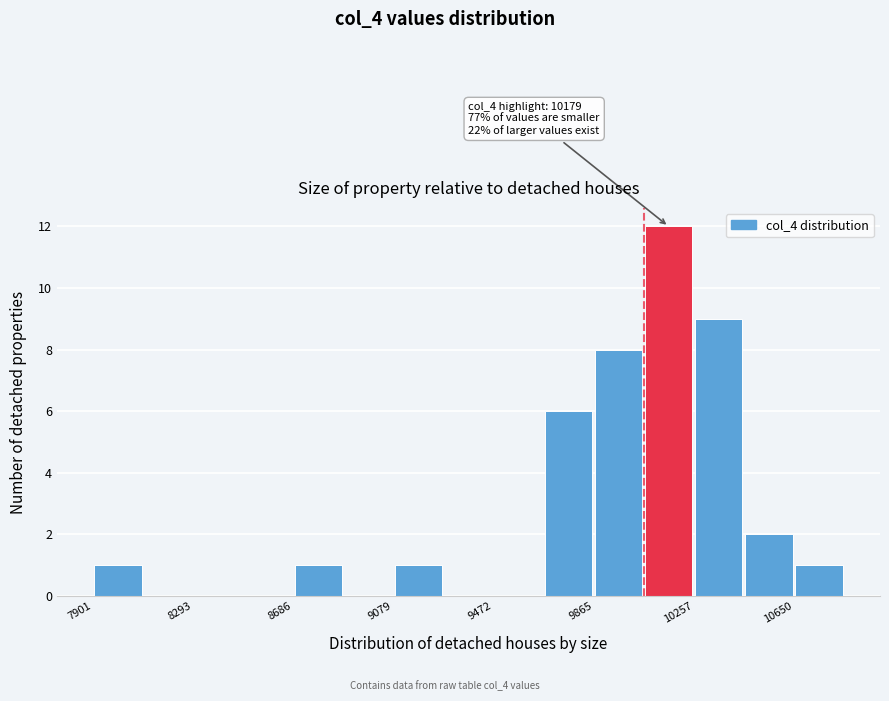

Around what value on the x-axis is the tallest bar? Give the approximate position of its centre, as read against the axis.

10150